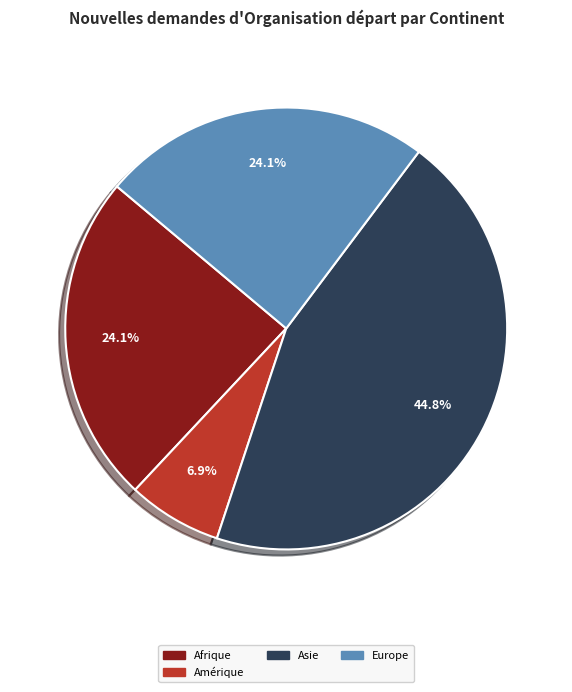

Is Europe the majority of the pie?

No